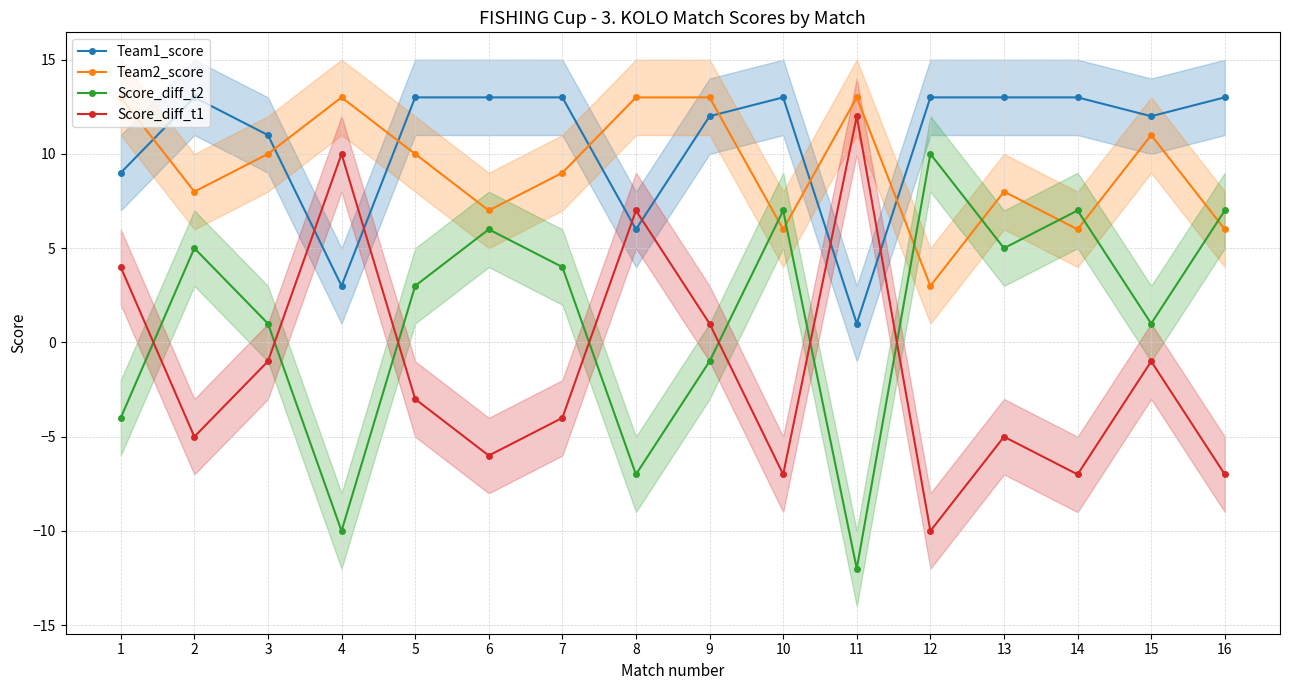

Where is the first local minimum for Score_diff_t1?

2